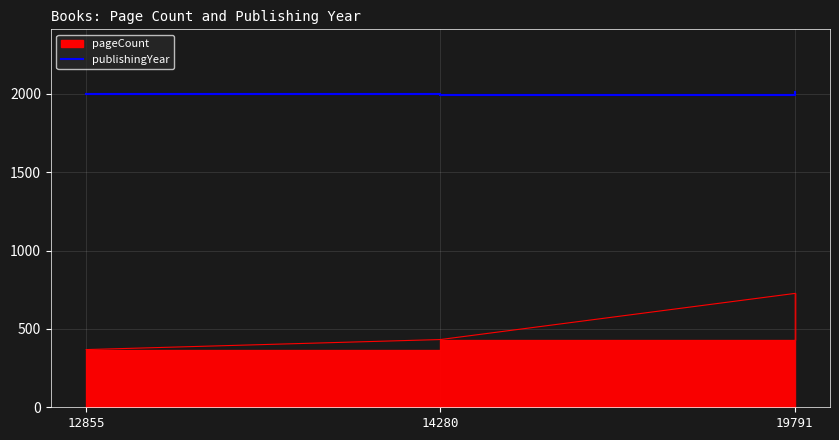

What is the average value?

2000